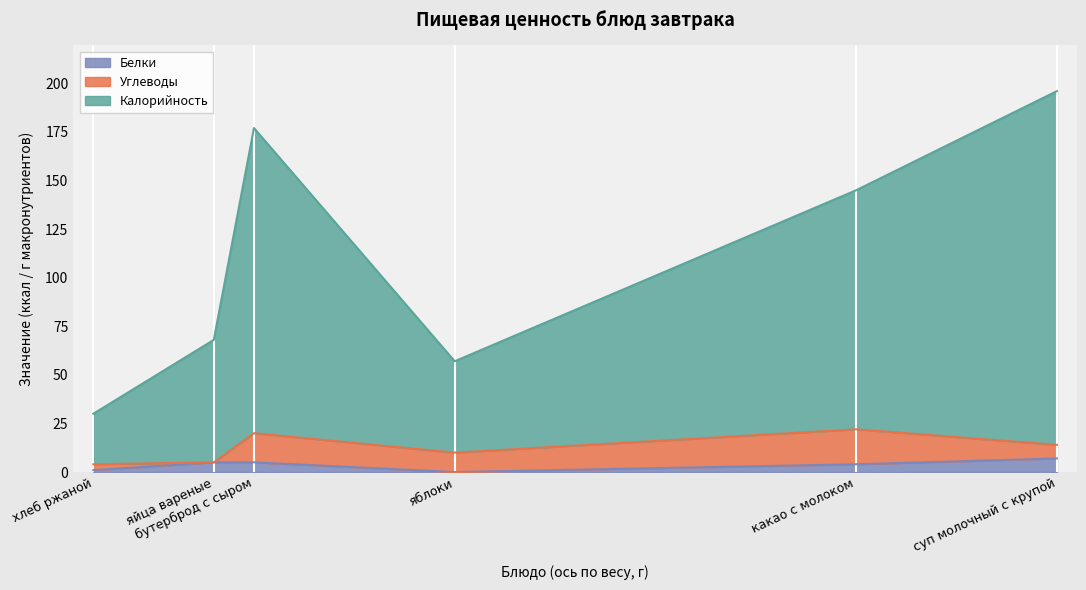

What is the sum of the Калорийность values at яйца вареные and суп молочный с крупой?

245